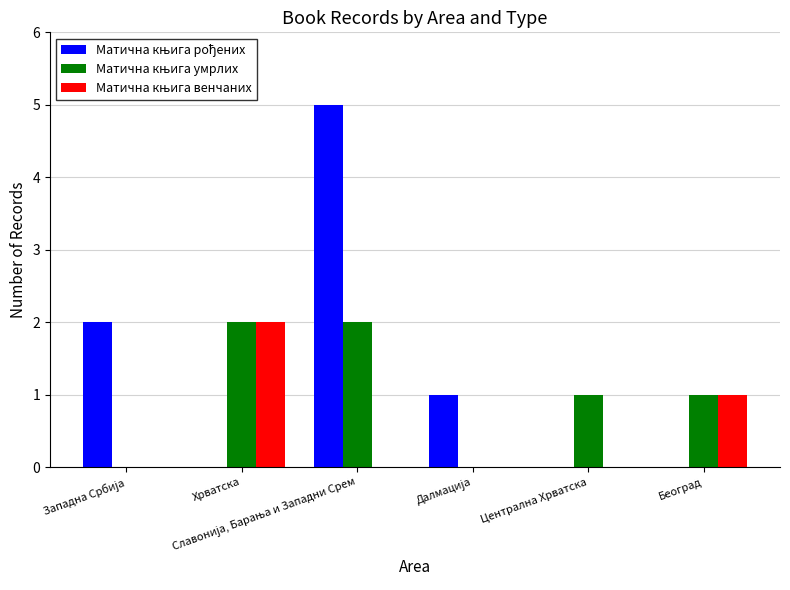

Are the bars grouped side by side (vs. stacked)?

Yes